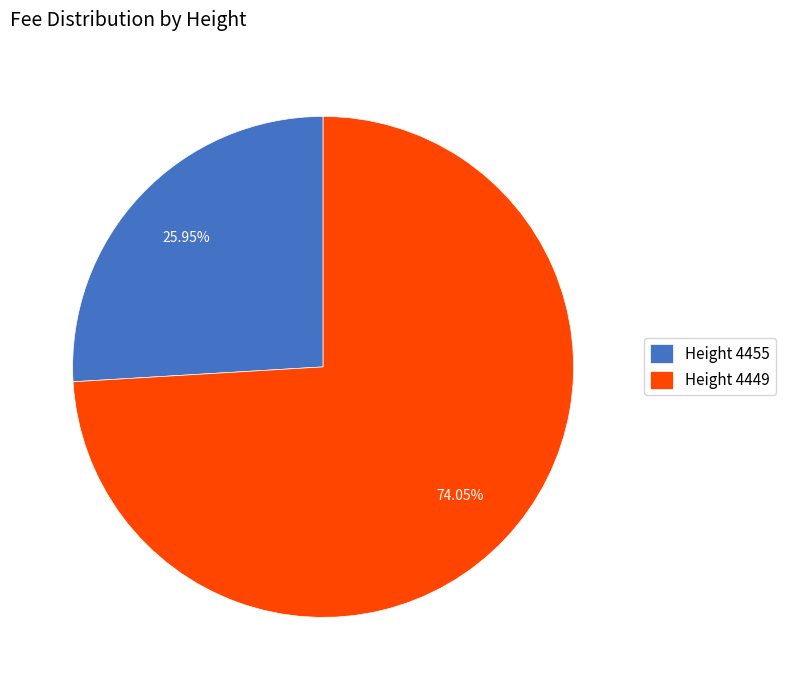

Rank the categories by value from lowest to highest.

Height 4455, Height 4449